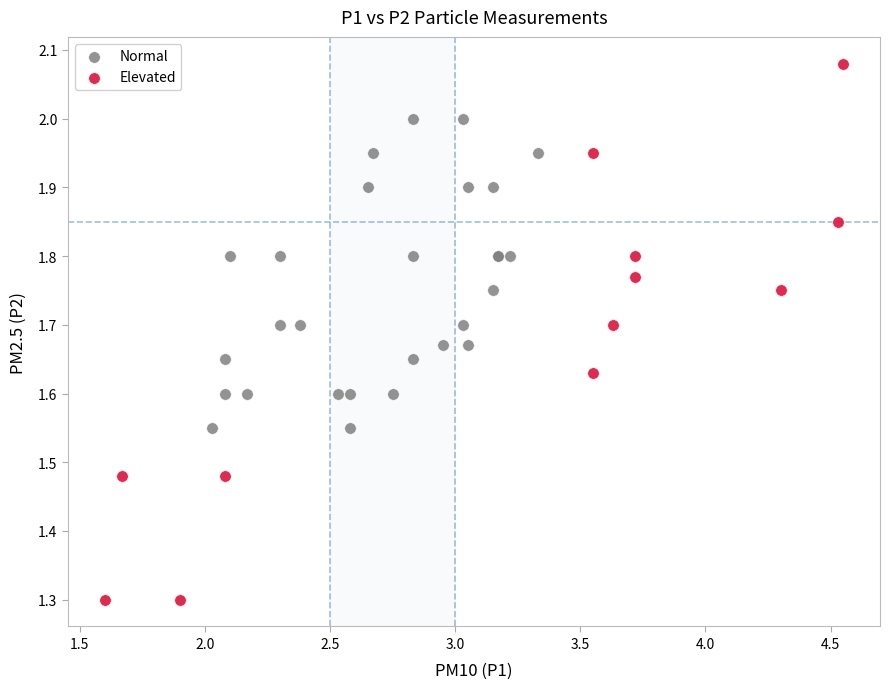

Which series has the widest spread of Y values?

Elevated